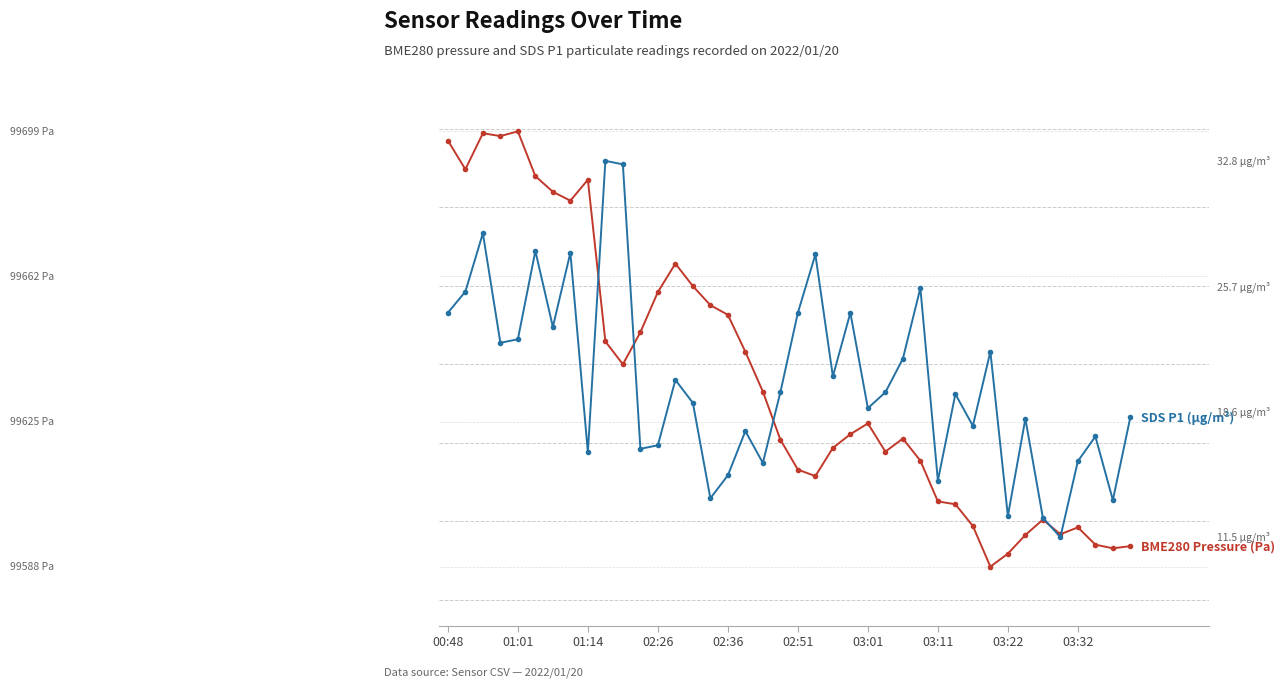

How many interior local valleys does the BME280 Pressure (Pa) series have?

9